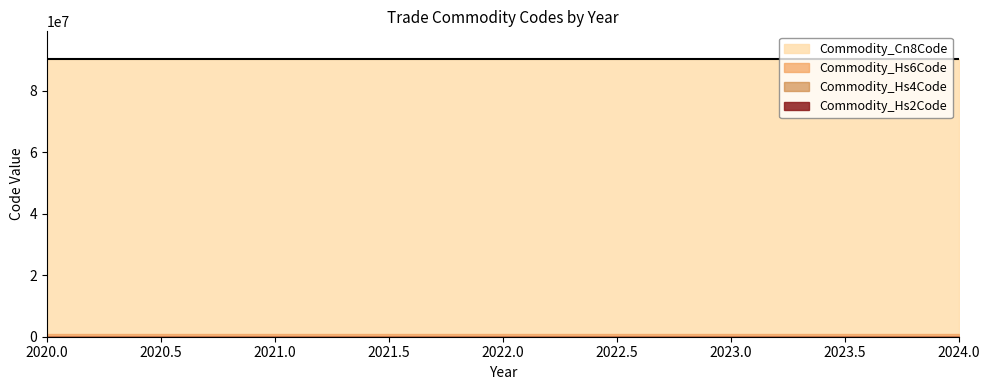

Reading left to right, list all the values displayed in this chart.

Commodity_Hs2Code: 84	84	90	90	90	90	90	90	90	90	90	90	90	90	90	90	90	96
Commodity_Hs4Code: 8424	8424	9023	9023	9023	9023	9023	9023	9023	9023	9023	9023	9023	9023	9023	9023	9031	9603
Commodity_Hs6Code: 842441	842490	902300	902300	902300	902300	902300	902300	902300	902300	902300	902300	902300	902300	902300	902300	903190	960350
Commodity_Cn8Code: 84244100	84249080	90230080	90230080	90230080	90230080	90230080	90230080	90230080	90230080	90230080	90230080	90230080	90230080	90230080	90230080	90319000	96035000